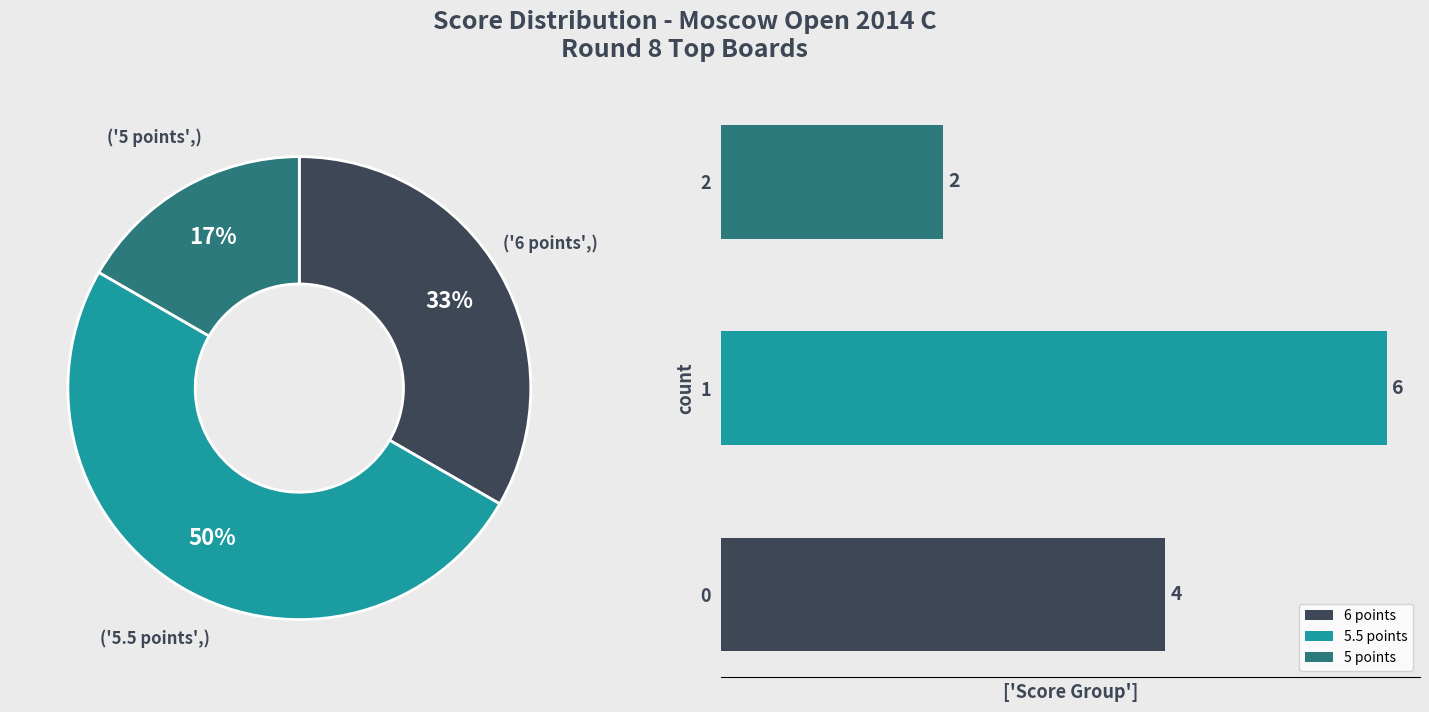

True or false: Sergienko Anton accounts for 16% of the total.

False